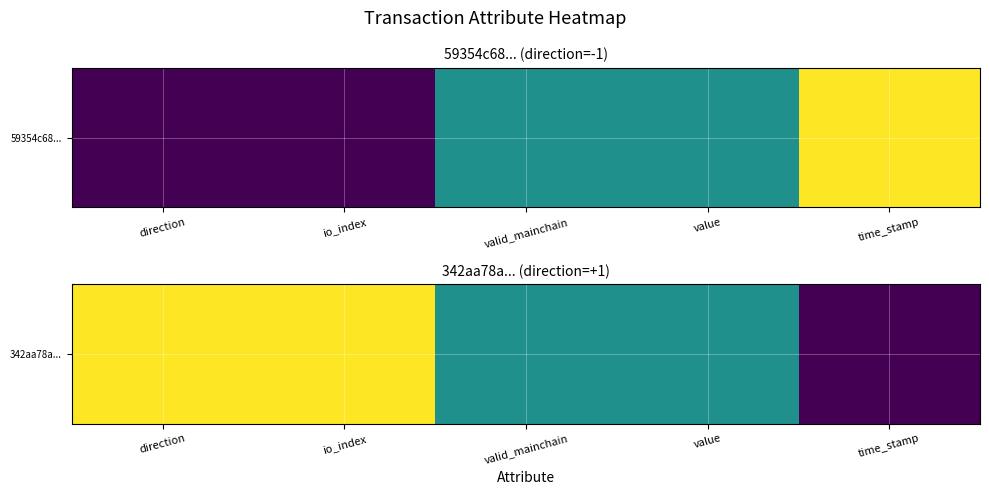

What is the average value?

0.6